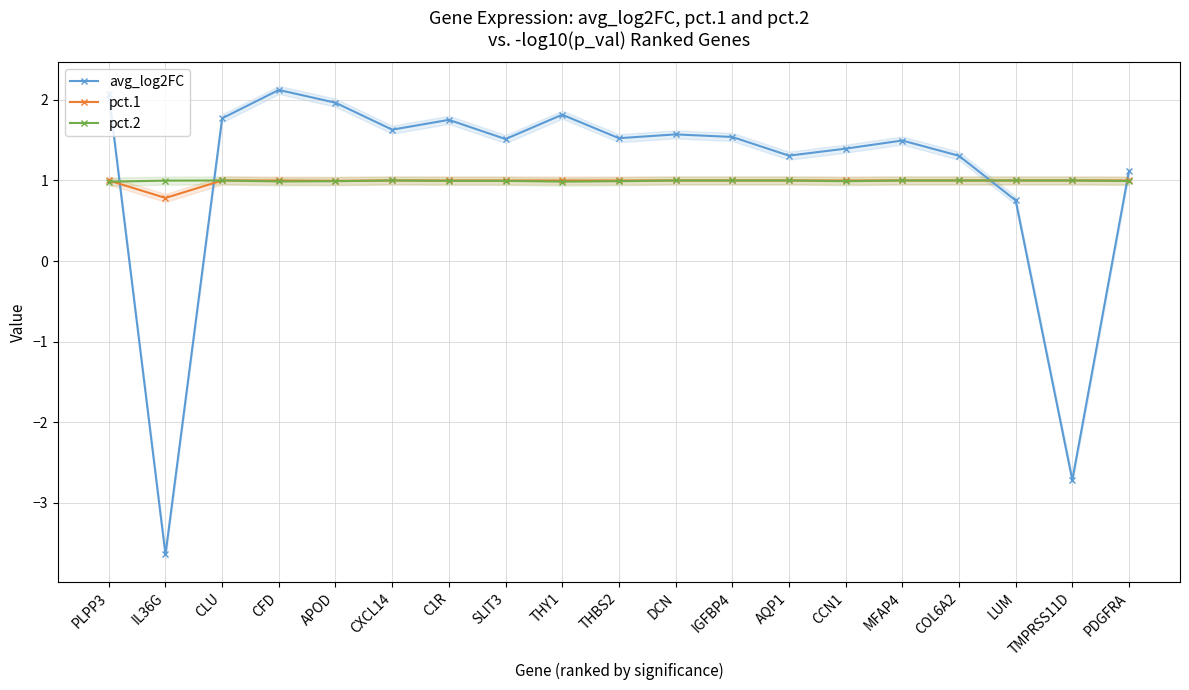

The value of pct.1 at PLPP3 is 1.3. True or false?

False